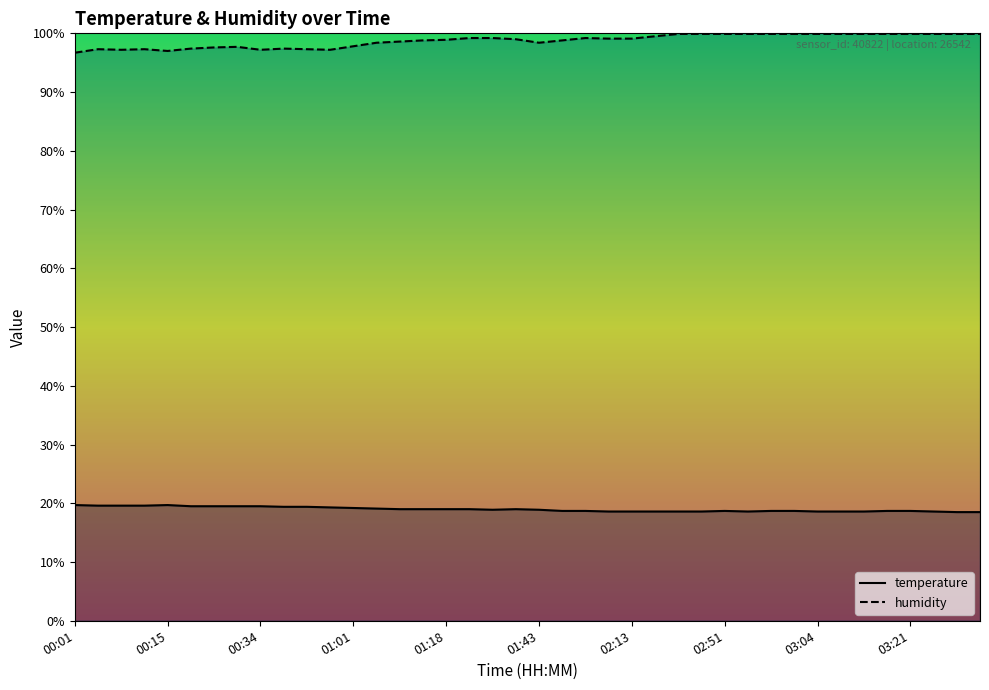

True or false: humidity and temperature intersect in this chart.

False